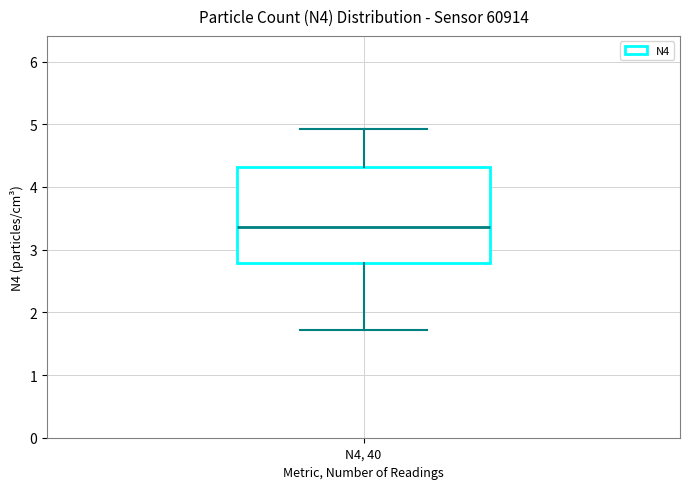

Where does the upper whisker of the box for N4, 40 end on the y-axis? The values are not printed on the chart, so give them approximately, as read against the axis.

4.9